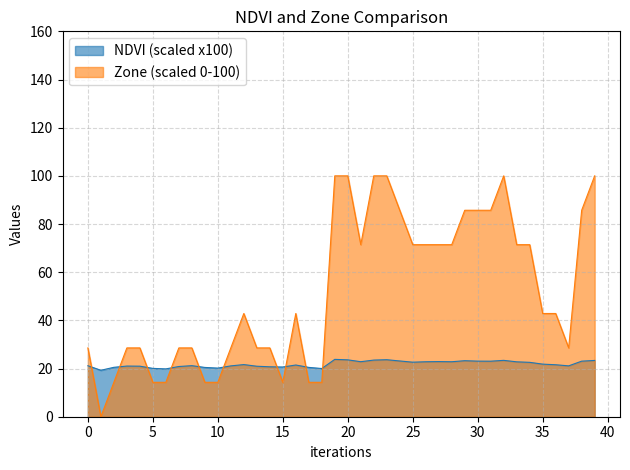

What is the sum of the Zone values at 8 and 14?

57.1